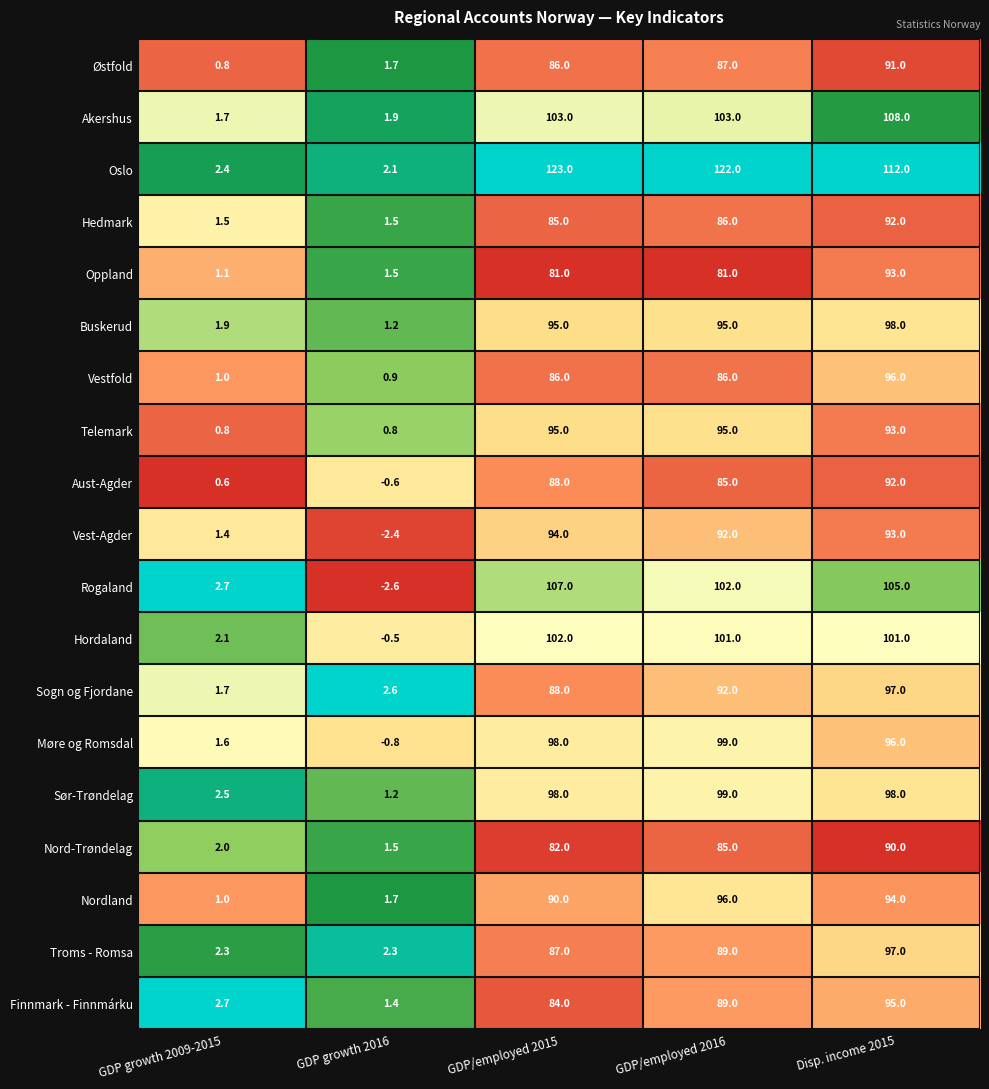

At how many categories does at least one series exceed 96?

3